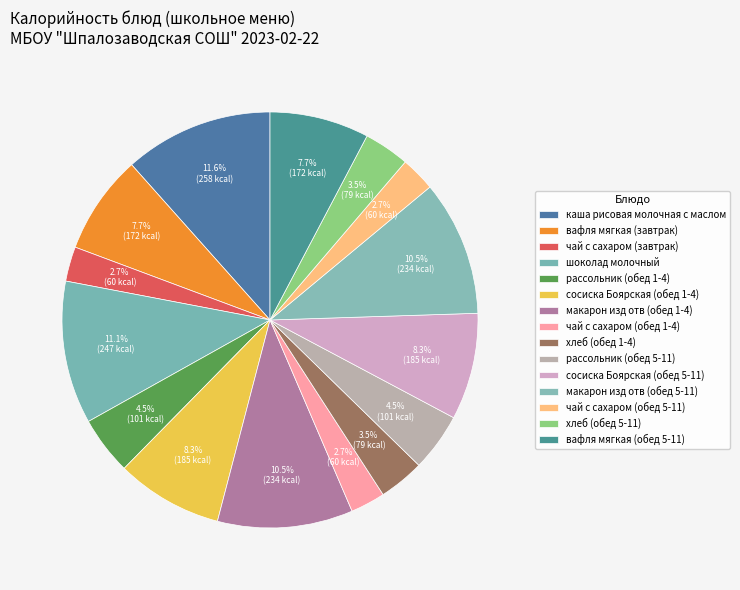

What is the change in value from вафля мягкая (завтрак) to хлеб (обед 1-4)?

-93.0